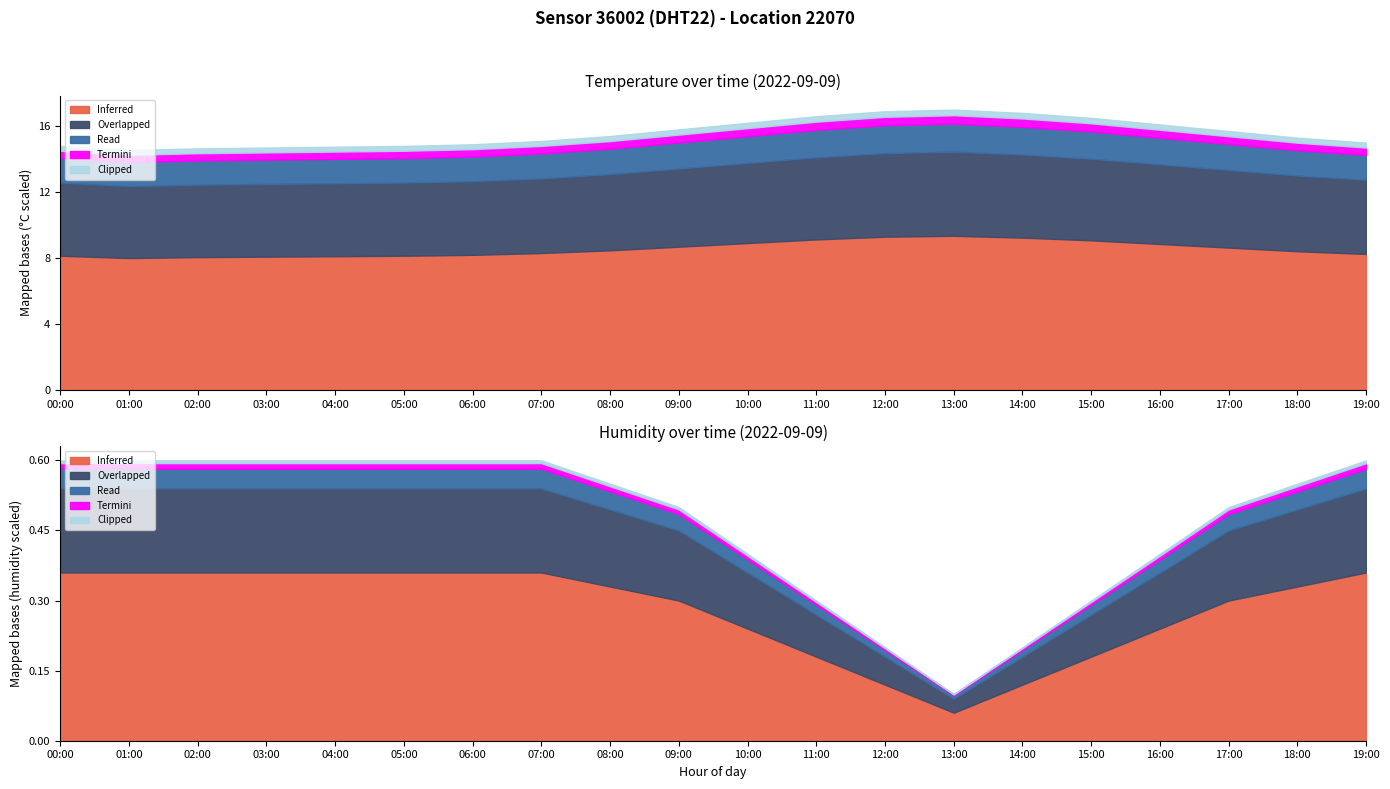

What position from the right is 18:00?

2